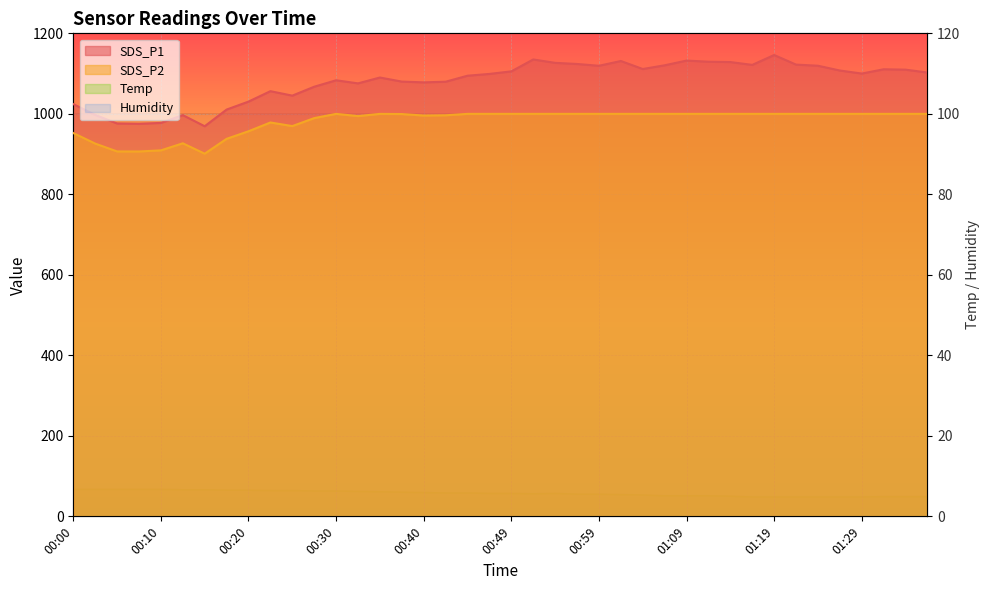

Where is the first local maximum for SDS_P1?

00:13